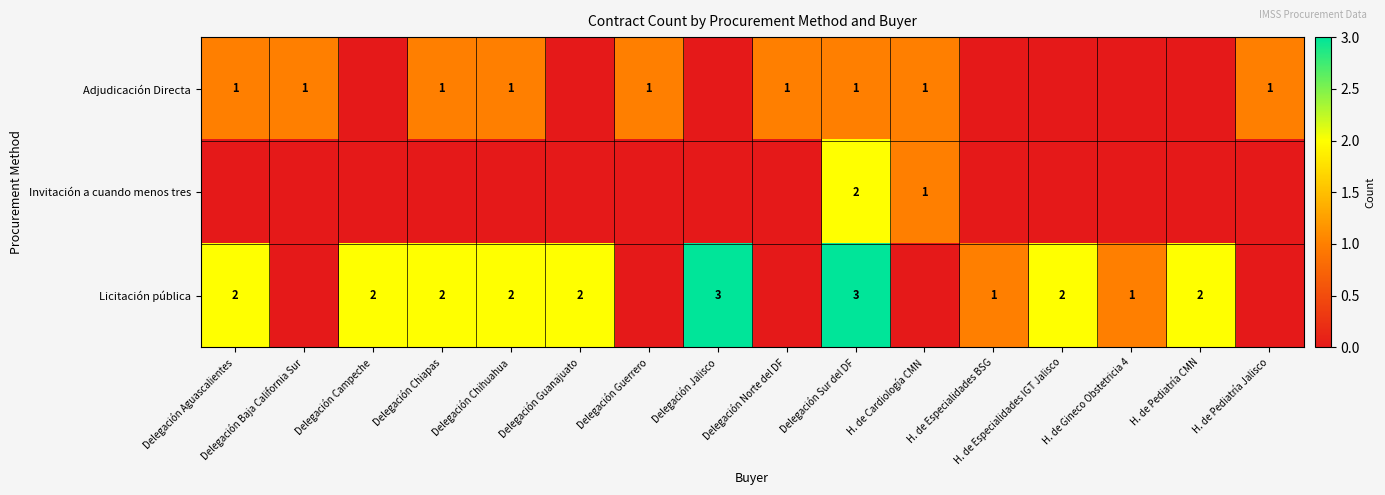

Is it true that Adjudicación Directa equals 2 at Delegación Aguascalientes?

False